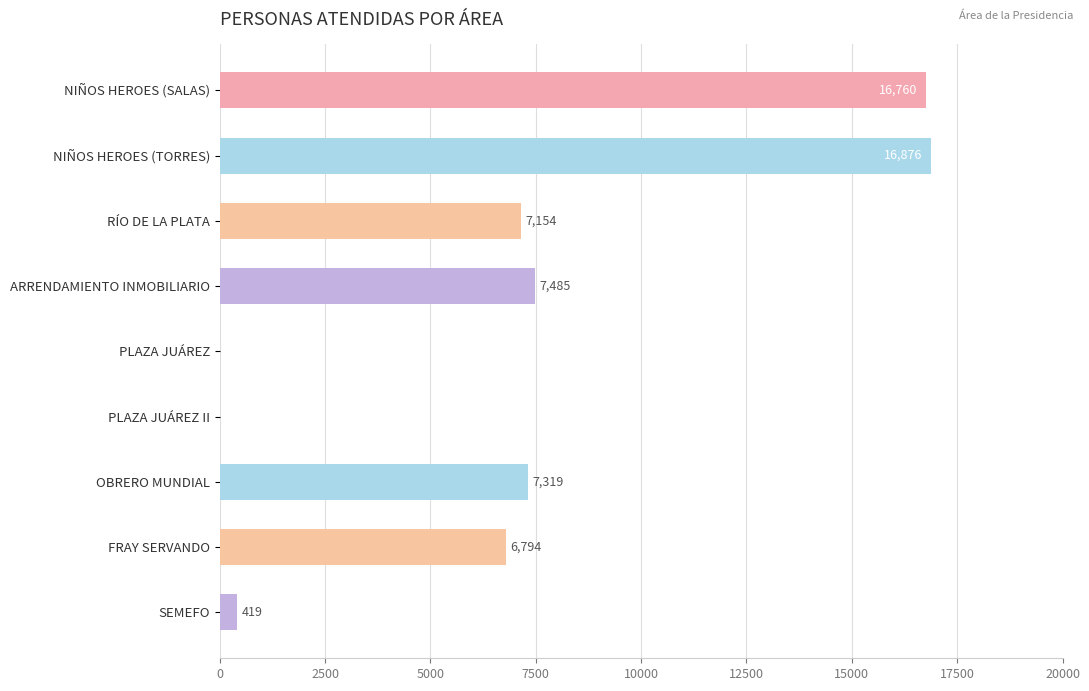

True or false: the data shows 6481 at PLAZA JUÁREZ II.

False